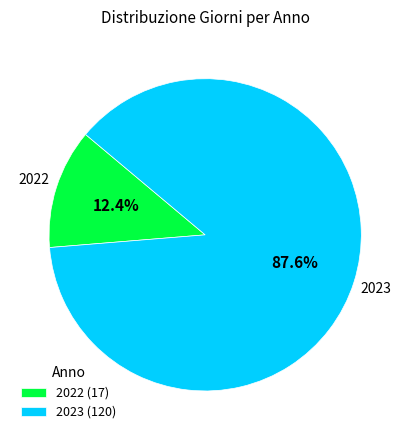

True or false: 2022 accounts for 4% of the total.

False